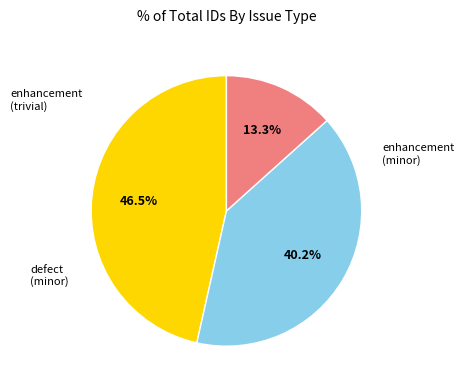

Is there a majority slice in this chart?

No